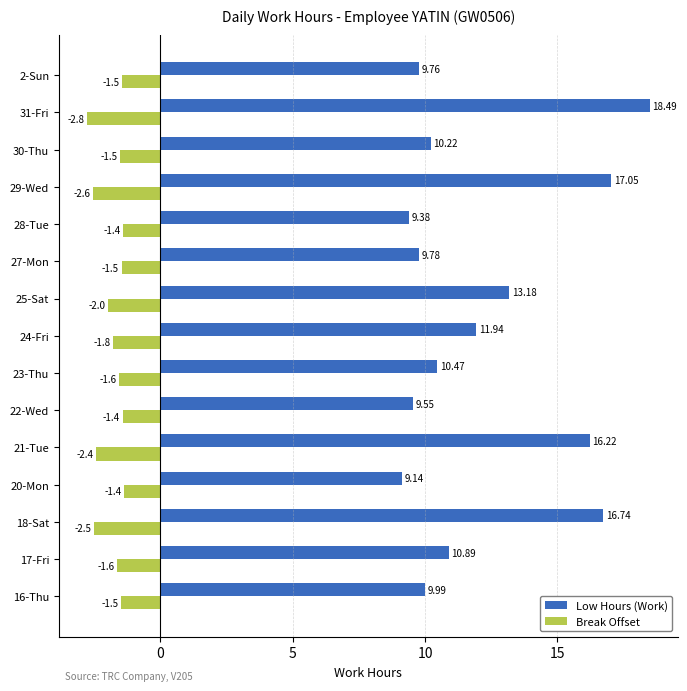

Is the value of Break Offset at 30-Thu greater than the value of Low Hours (Work) at 2-Sun?

No